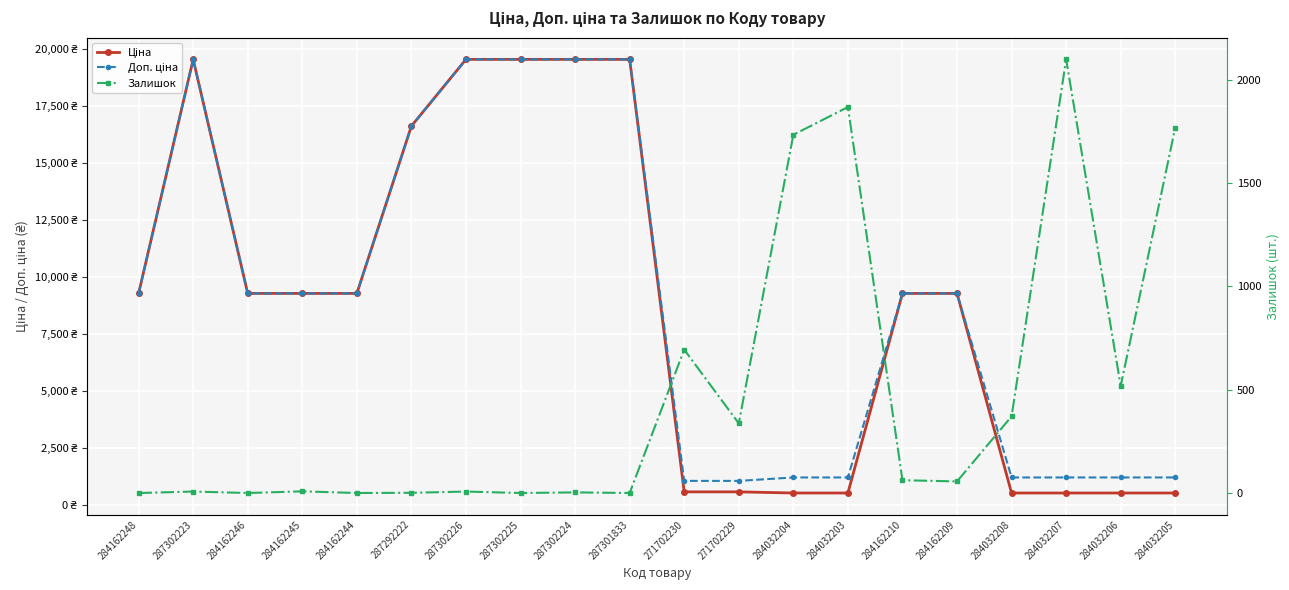

Which label corresponds to the smallest value in the chart?

284162248